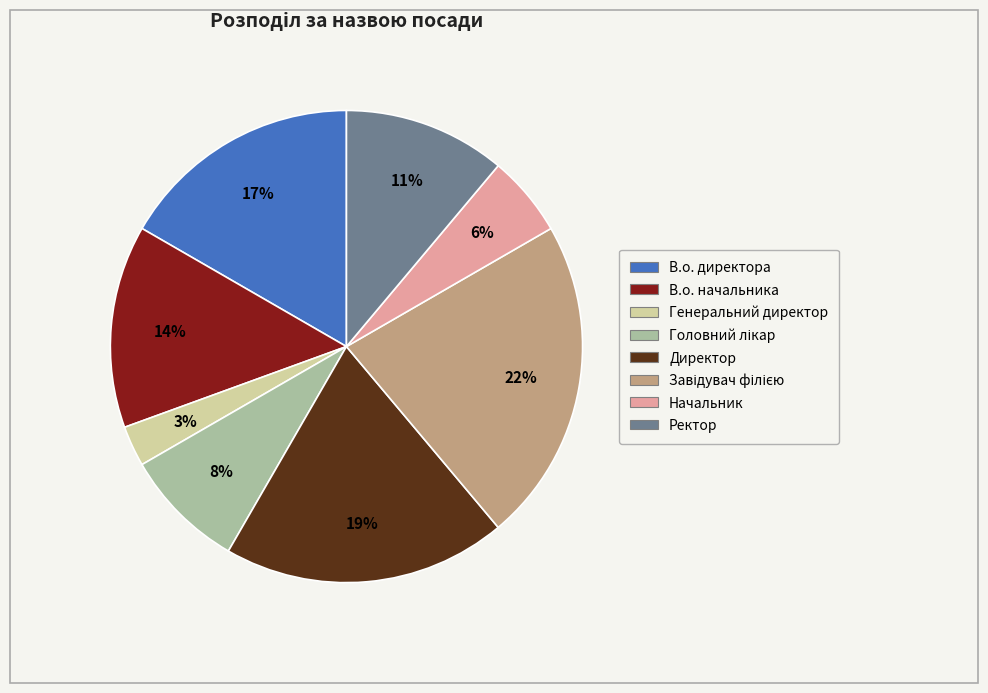

True or false: Ректор accounts for 2% of the total.

False